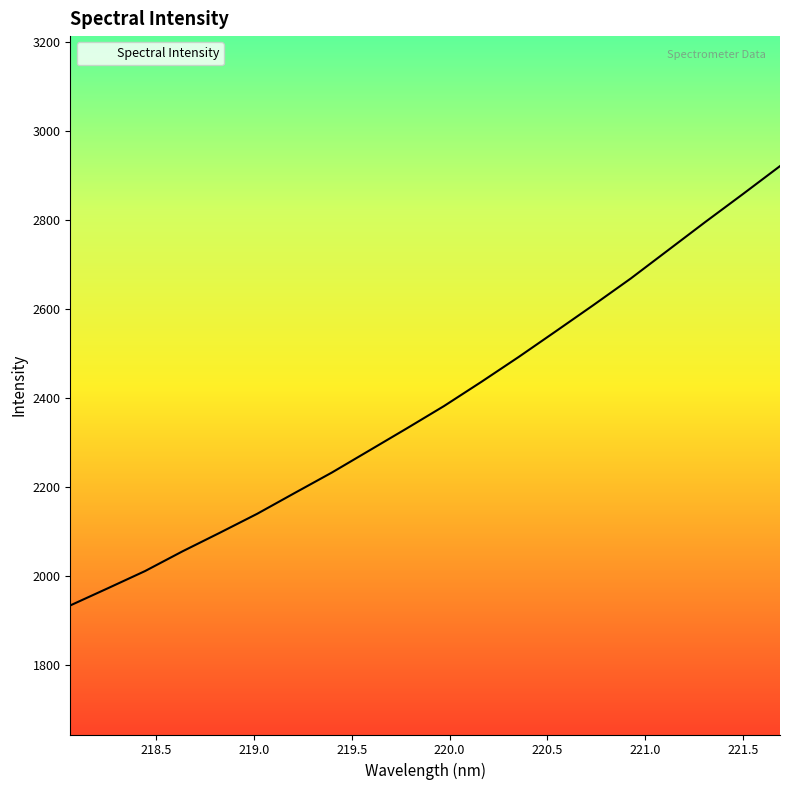

What is the minimum value shown in the chart?

1933.7